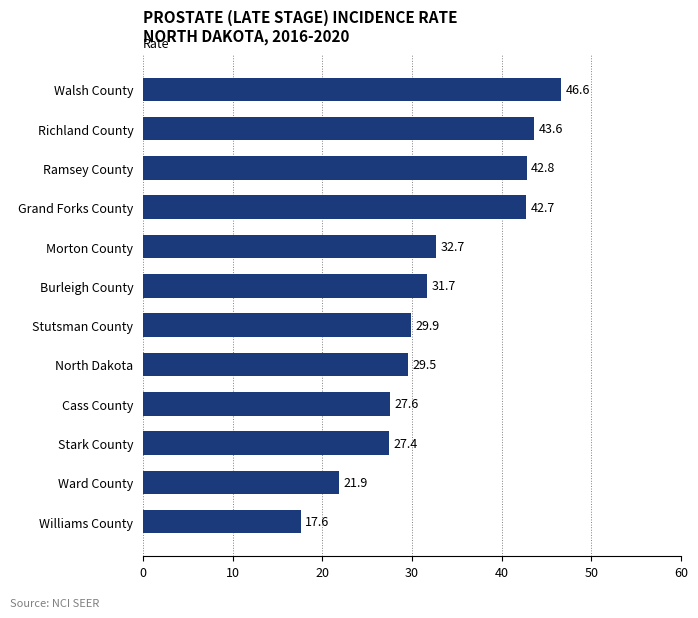

Reading bottom to top, transcribe all the data shown in this chart.

17.6	21.9	27.4	27.6	29.5	29.9	31.7	32.7	42.7	42.8	43.6	46.6